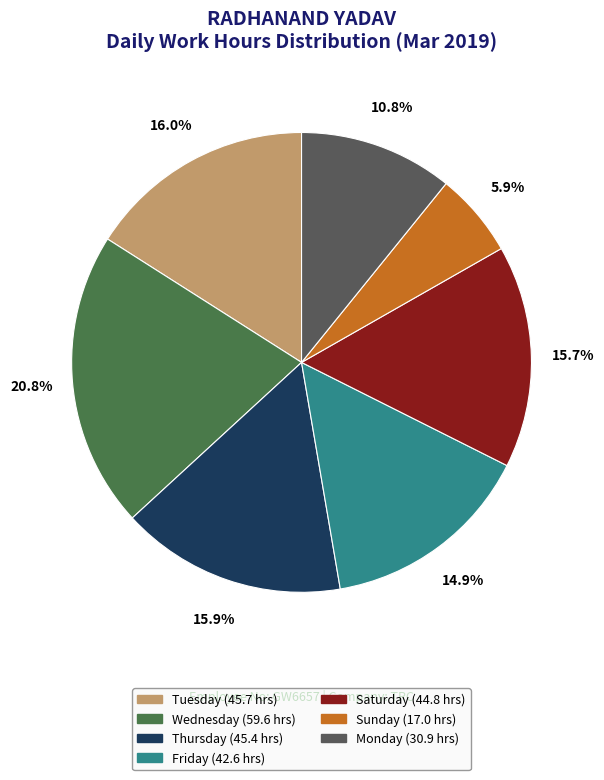

To the nearest percent, what is the difference between the largest and smallest slice percentages?

15%